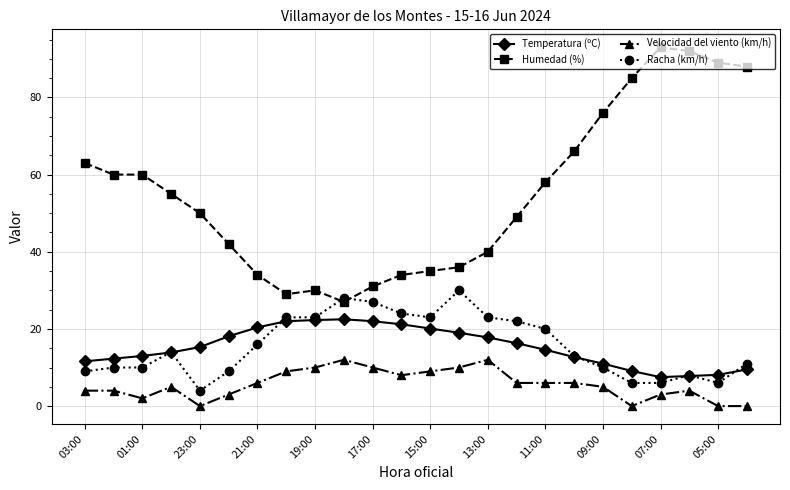

True or false: Temperatura (ºC) and Humedad (%) cross at least once.

False